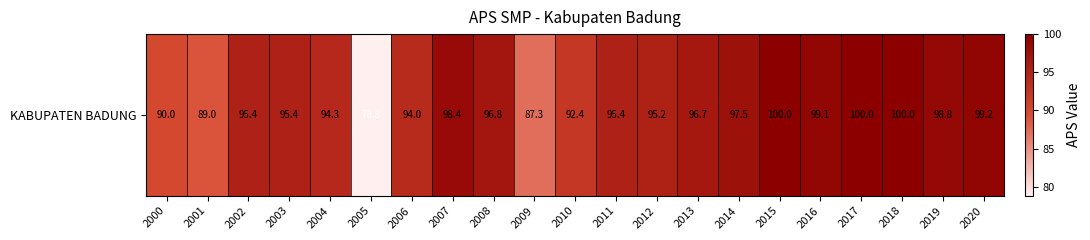

True or false: the data shows 129.8 at 2019.

False